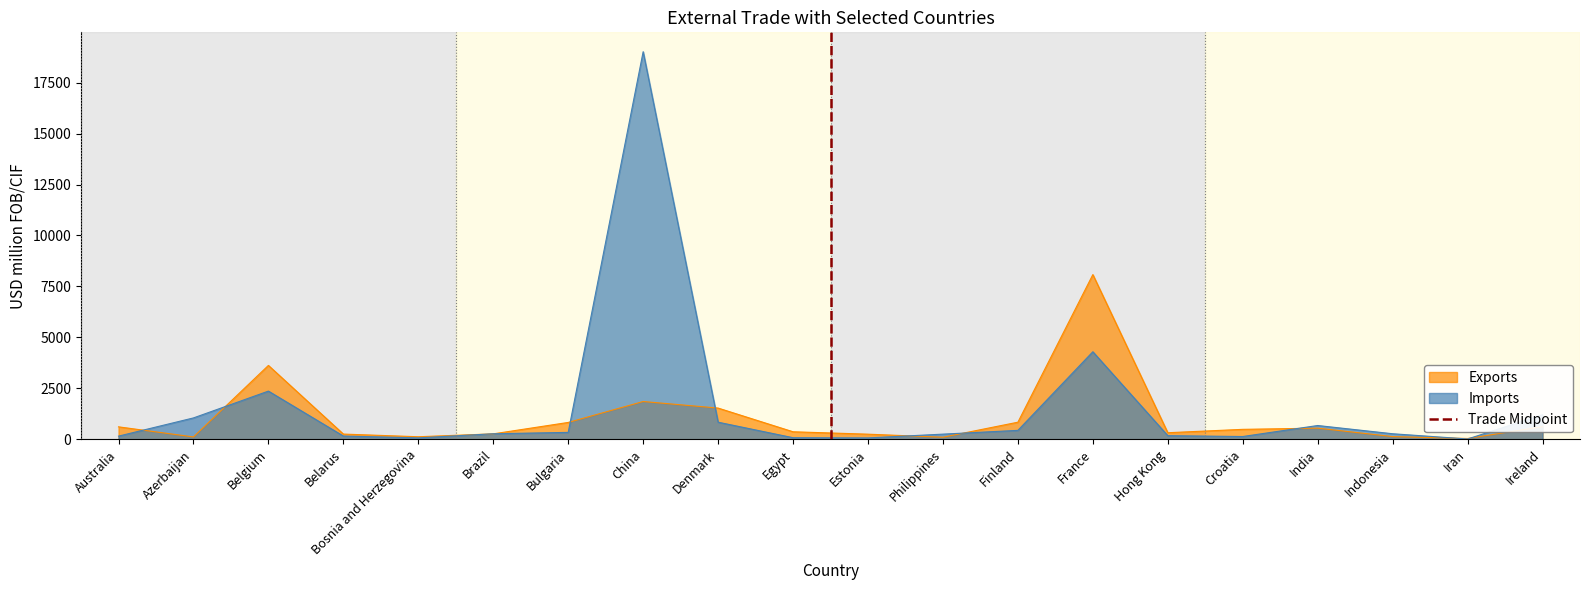

Which category has the highest value in the Exports series?

France